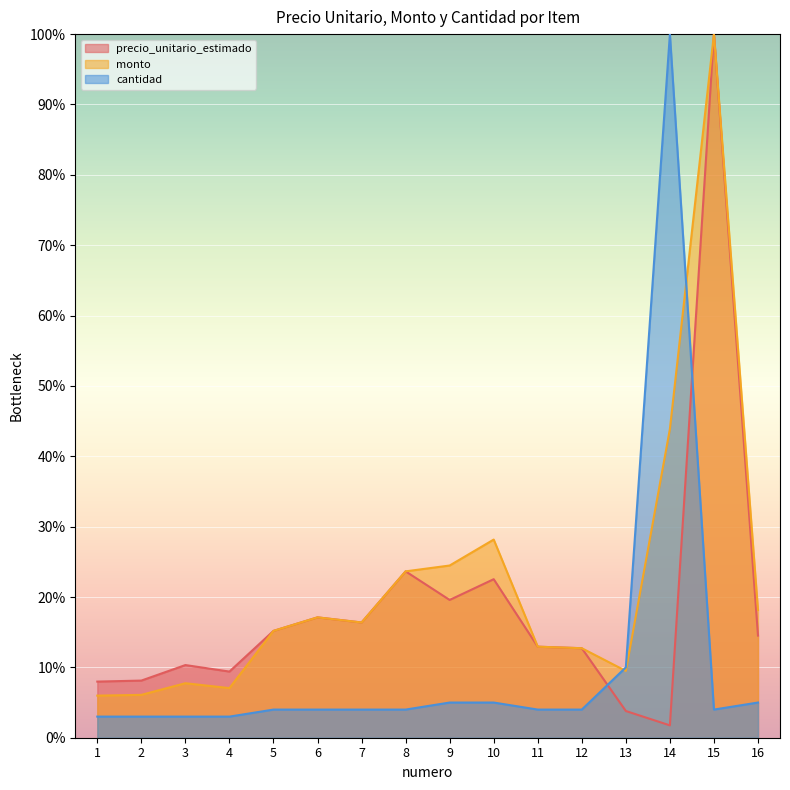

What is the spread (max minus min) of values at 11?

0.1